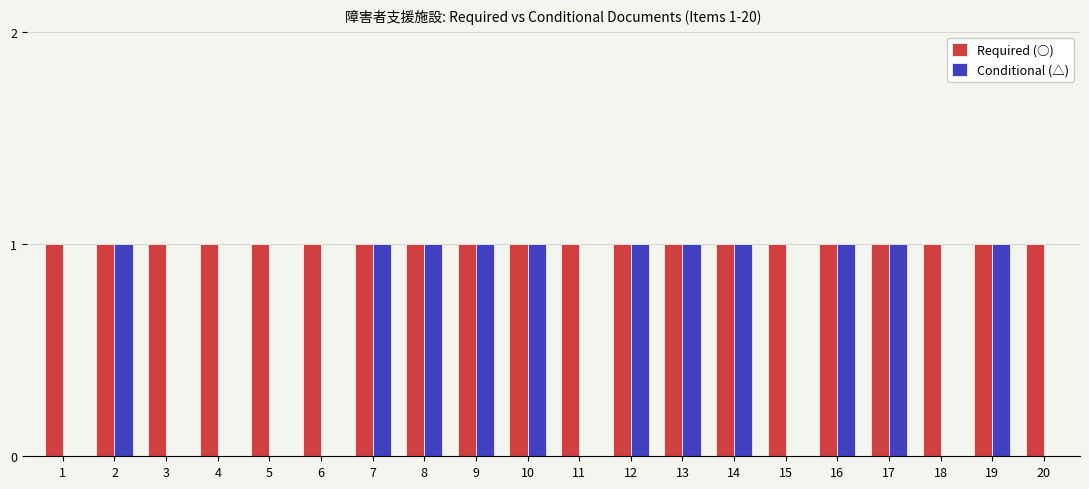

Between 5 and 14, which series saw the biggest shift?

Conditional (△)